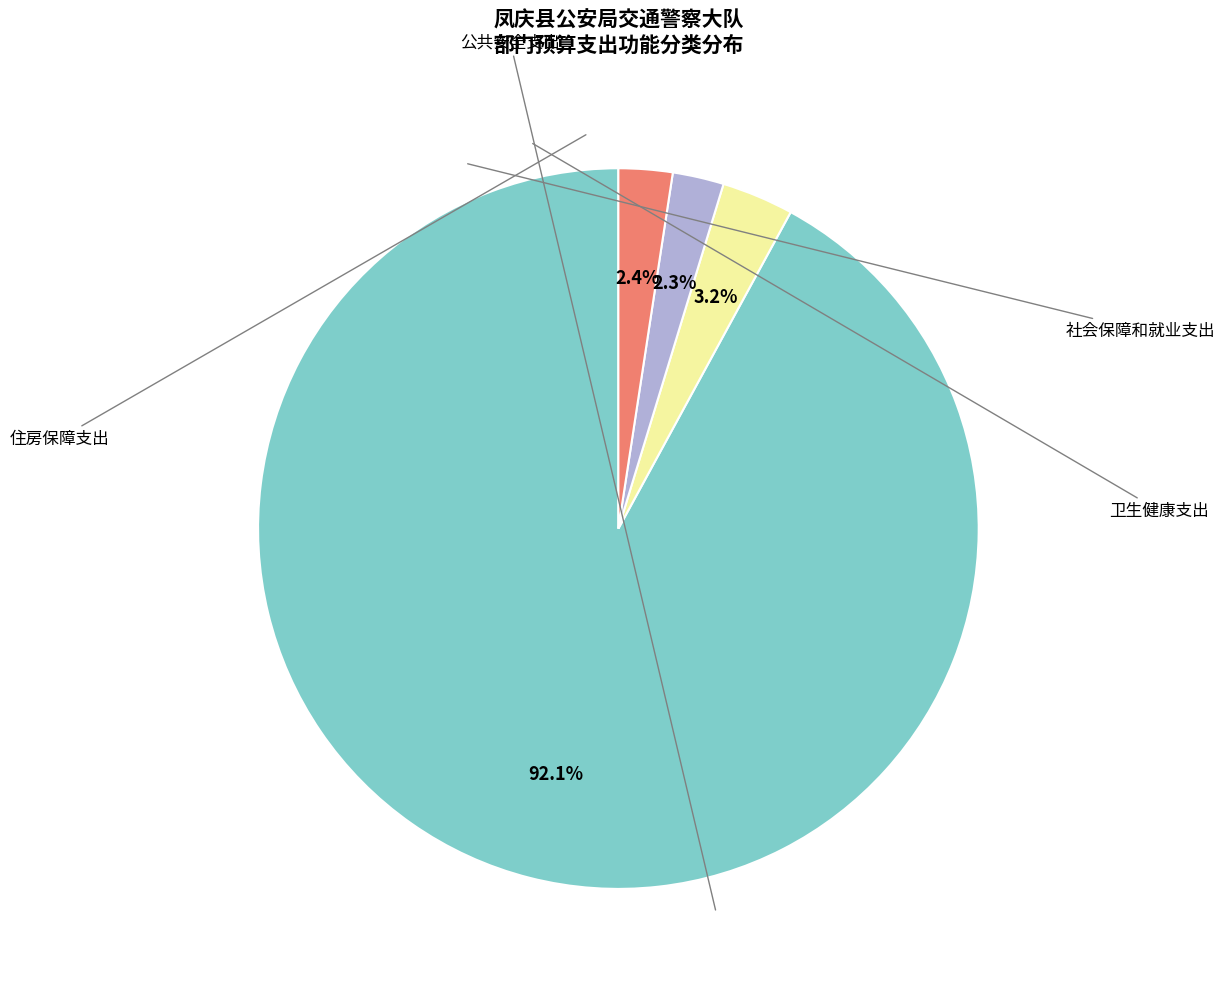

Is there a majority slice in this chart?

Yes